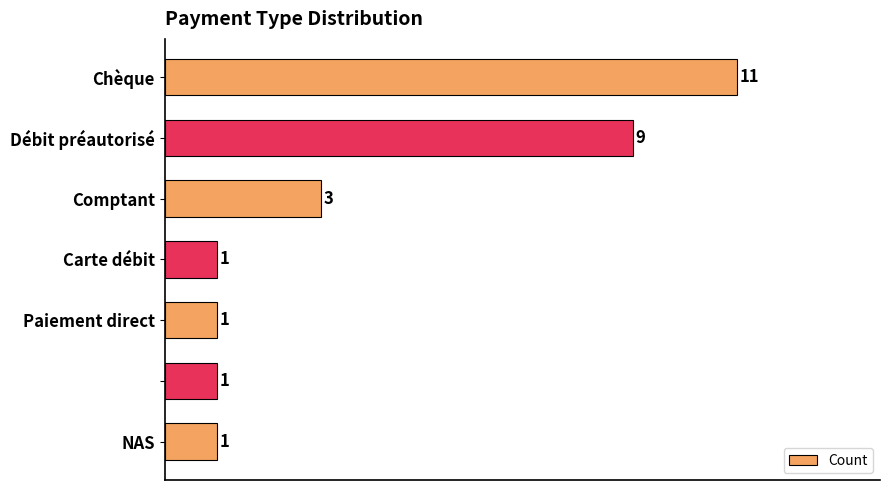

What is the value of the 5th bar from the top?

1